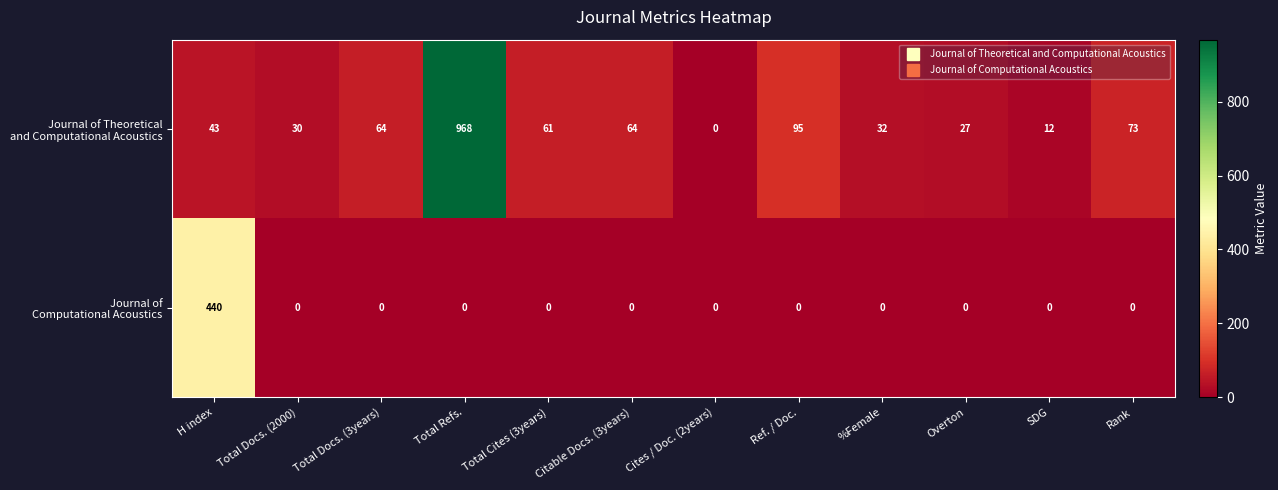

Which category has the highest value across all series?

Total Refs.